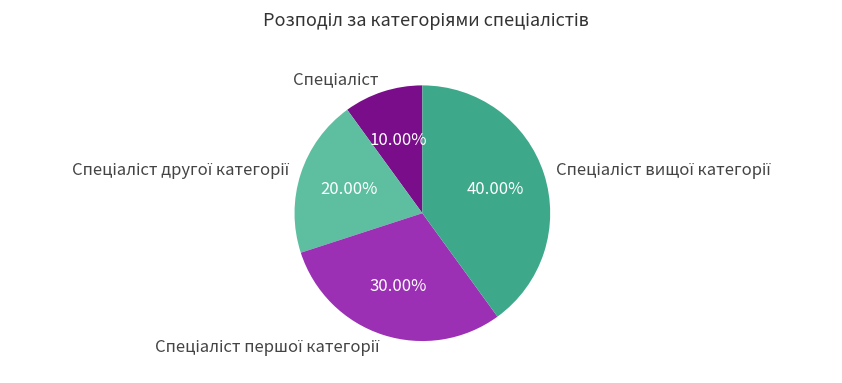

Is there a majority slice in this chart?

No